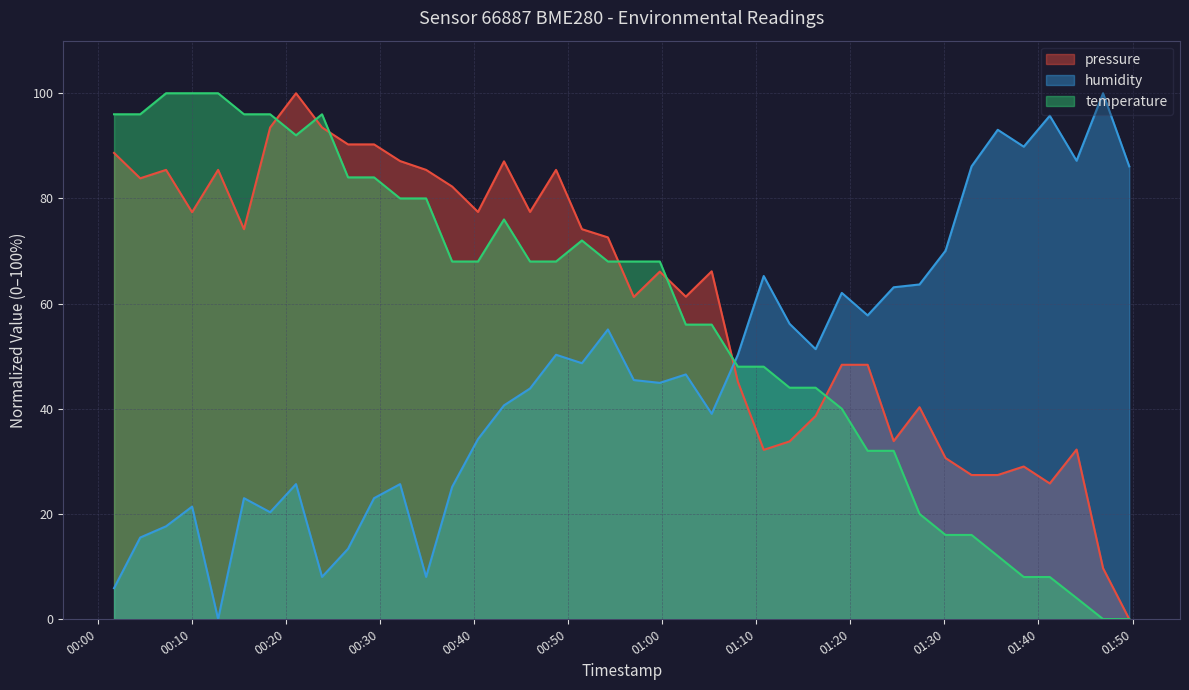

What is the greatest value displayed?

100.0